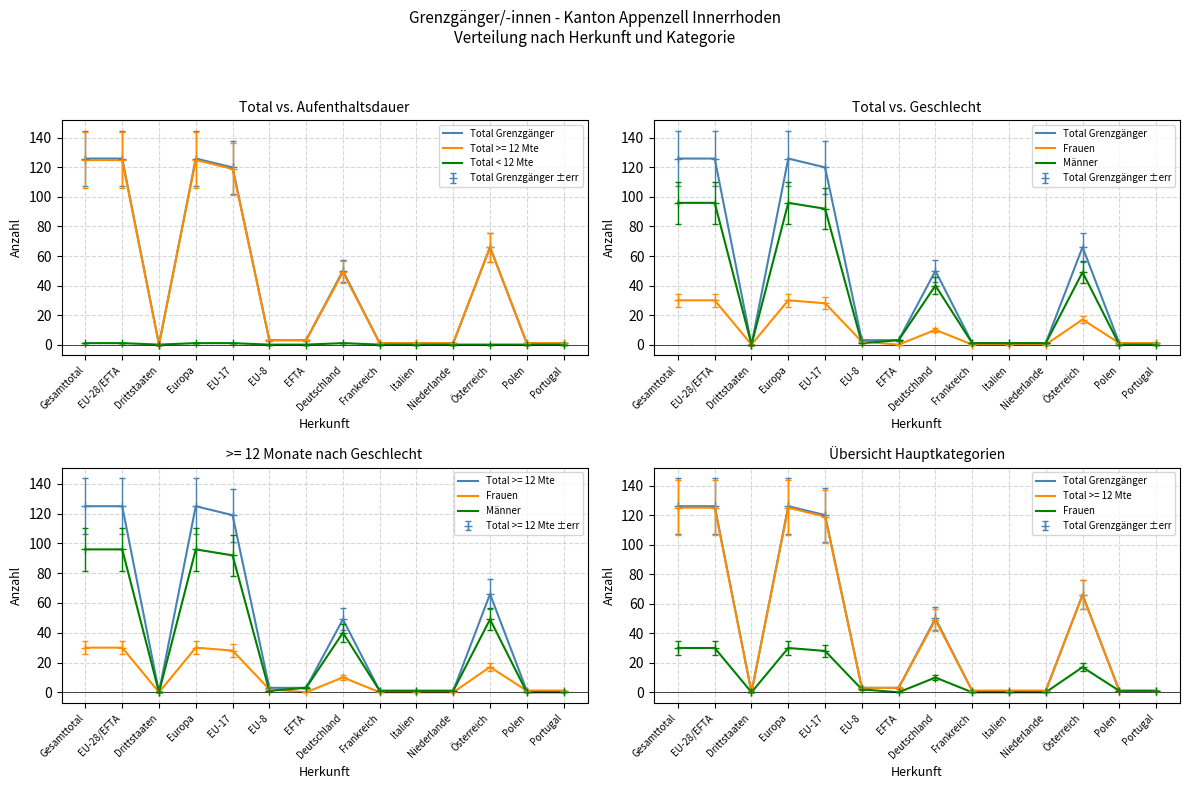

How many values in Frauen are above zero?

9